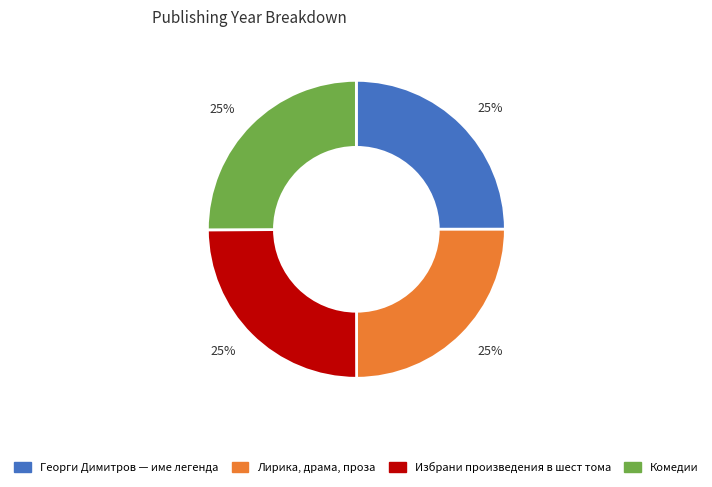

Is there any slice that represents more than half of the pie?

No